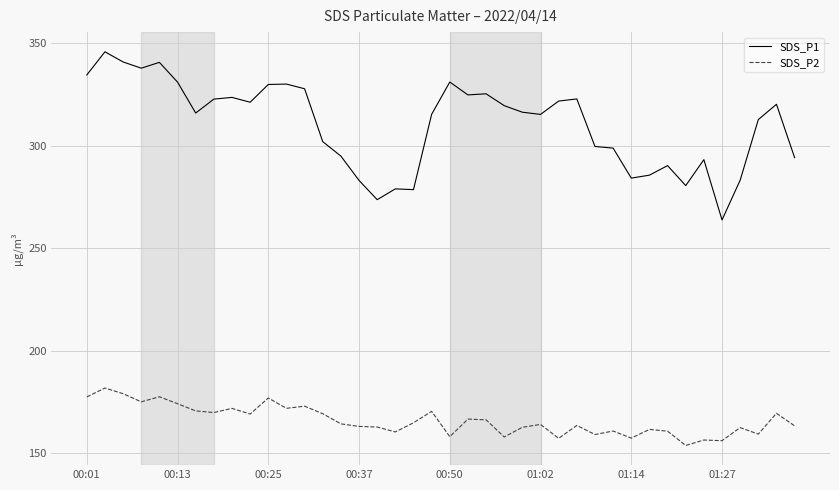

What is the maximum value shown in the chart?

345.9